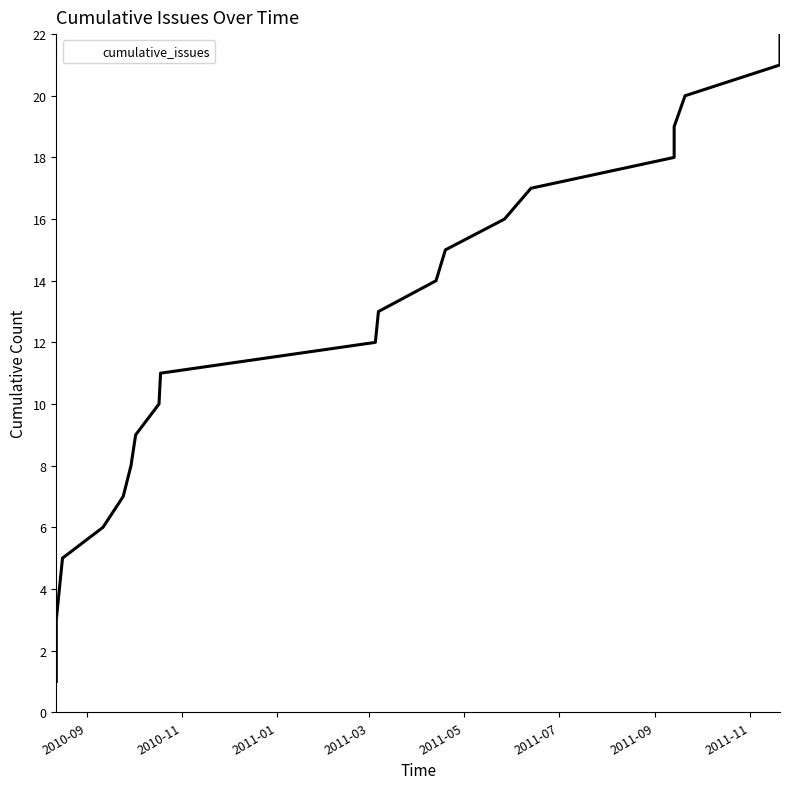

What is the smallest value displayed?

1